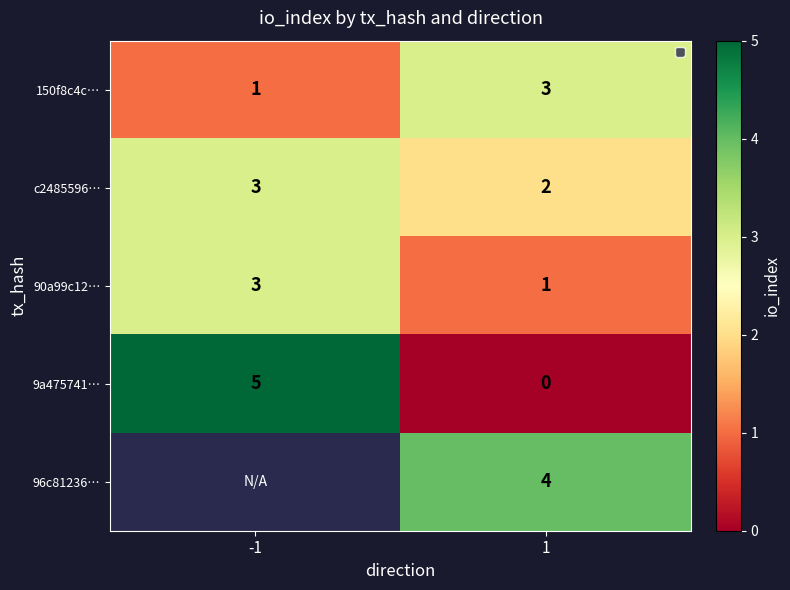

What is the greatest value displayed?

5.0